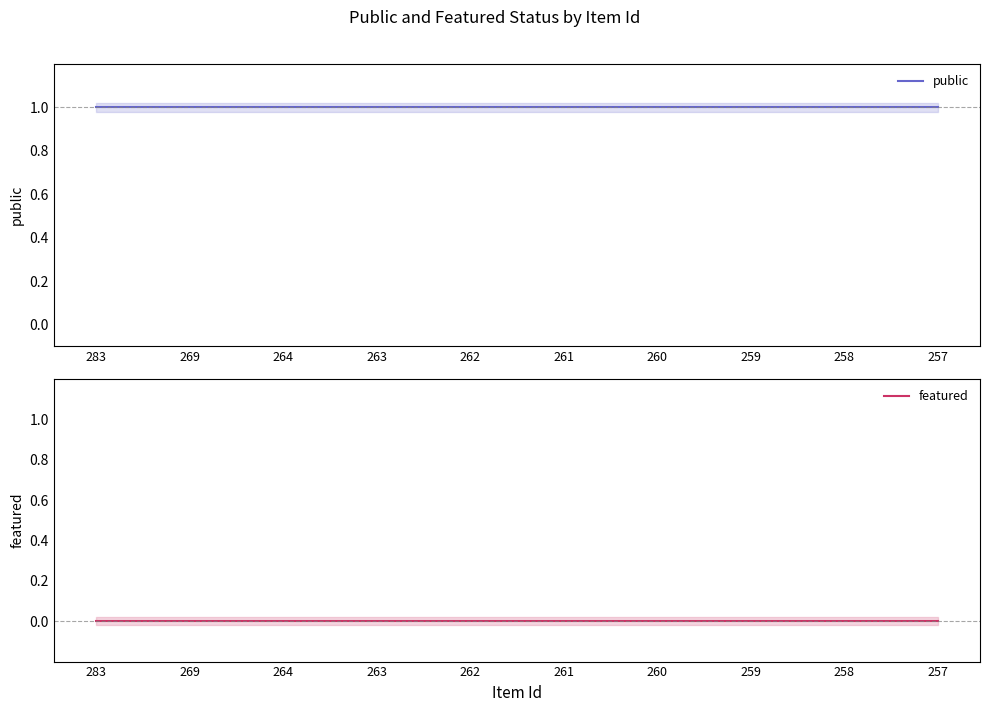

Reading left to right, extract all data points from this chart.

public: 283=1	269=1	264=1	263=1	262=1	261=1	260=1	259=1	258=1	257=1
featured: 283=0	269=0	264=0	263=0	262=0	261=0	260=0	259=0	258=0	257=0